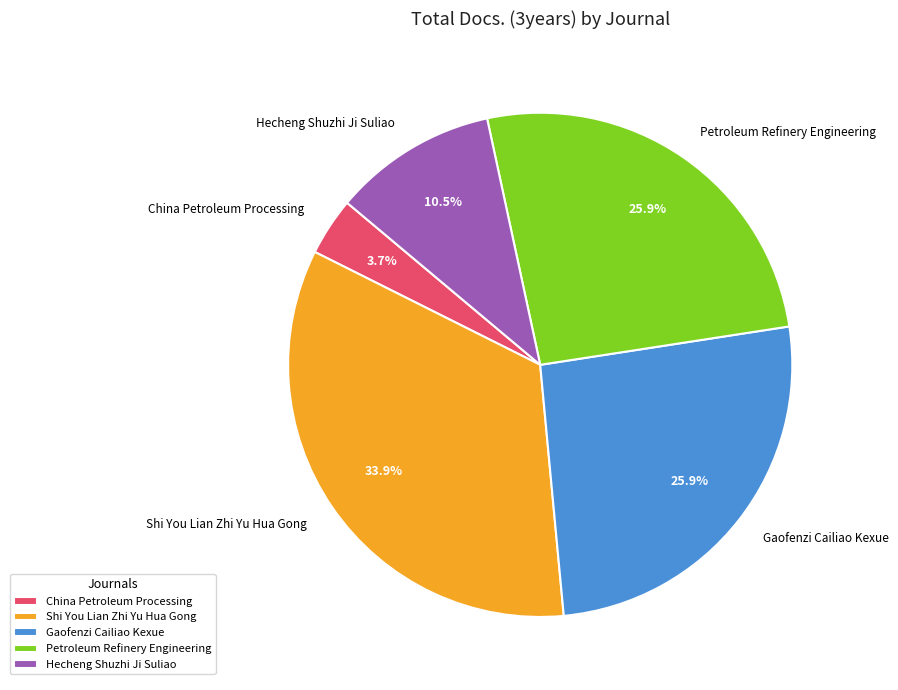

Which slice is the largest?

Shi You Lian Zhi Yu Hua Gong